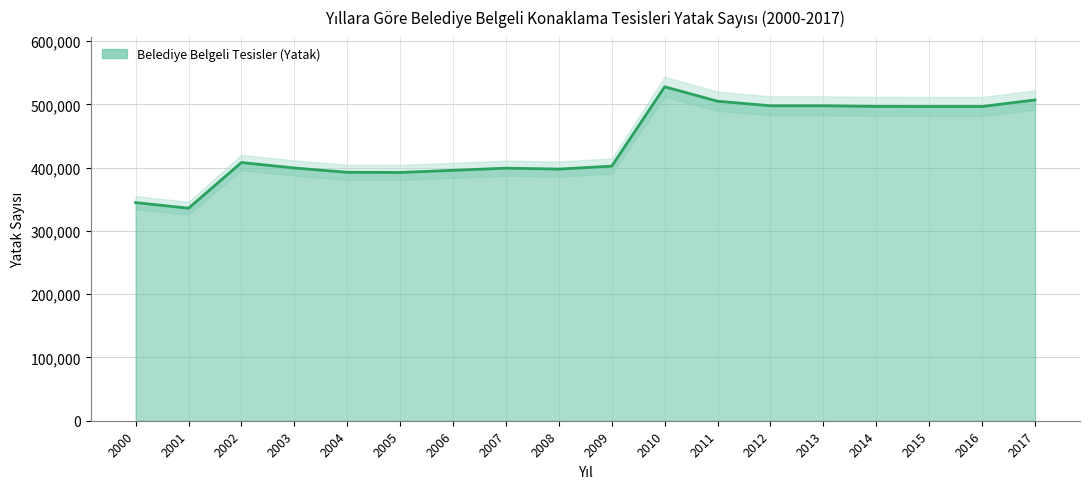

Reading left to right, list all the values displayed in this chart.

344736	335825	408005	399369	392582	392338	395671	399110	397684	402289	527712	504877	497728	497728	496697	496574	496538	506934